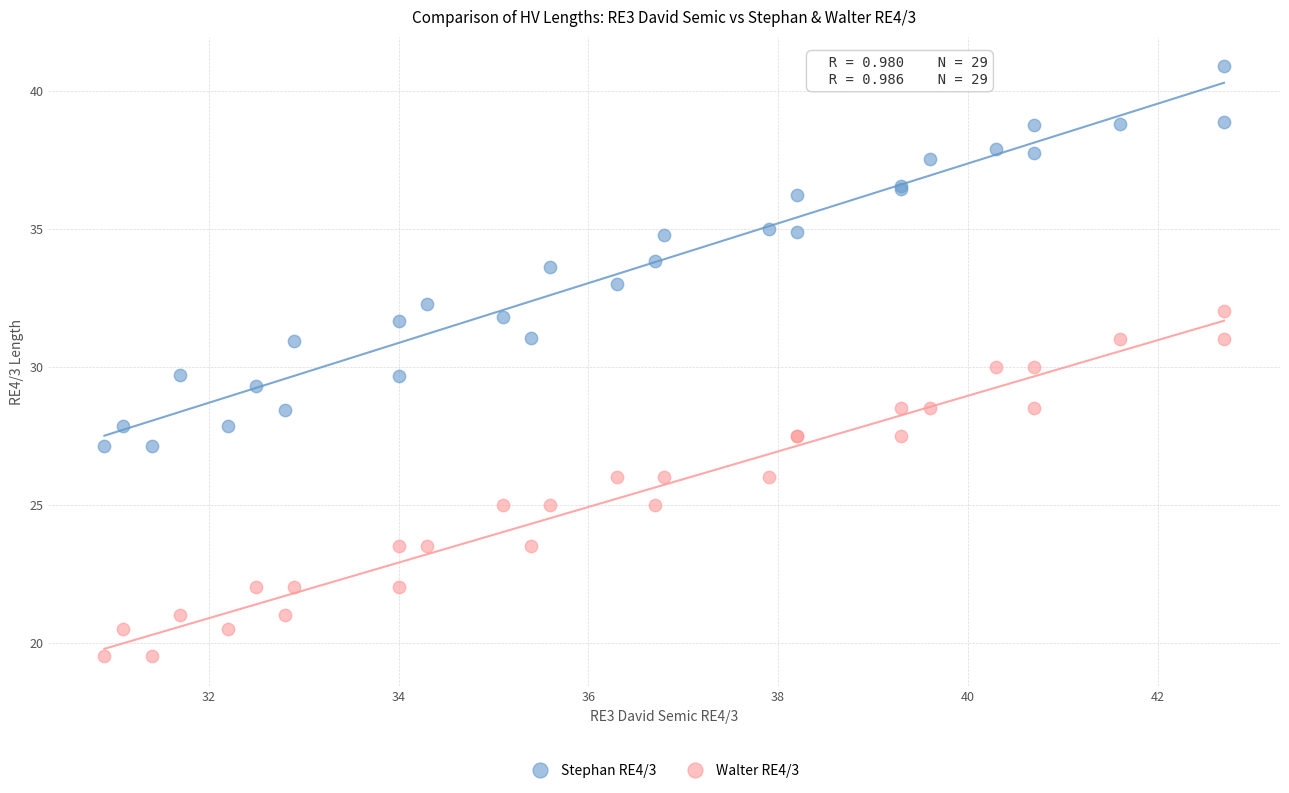

Which series contains the lowest Y value?

Walter RE4/3